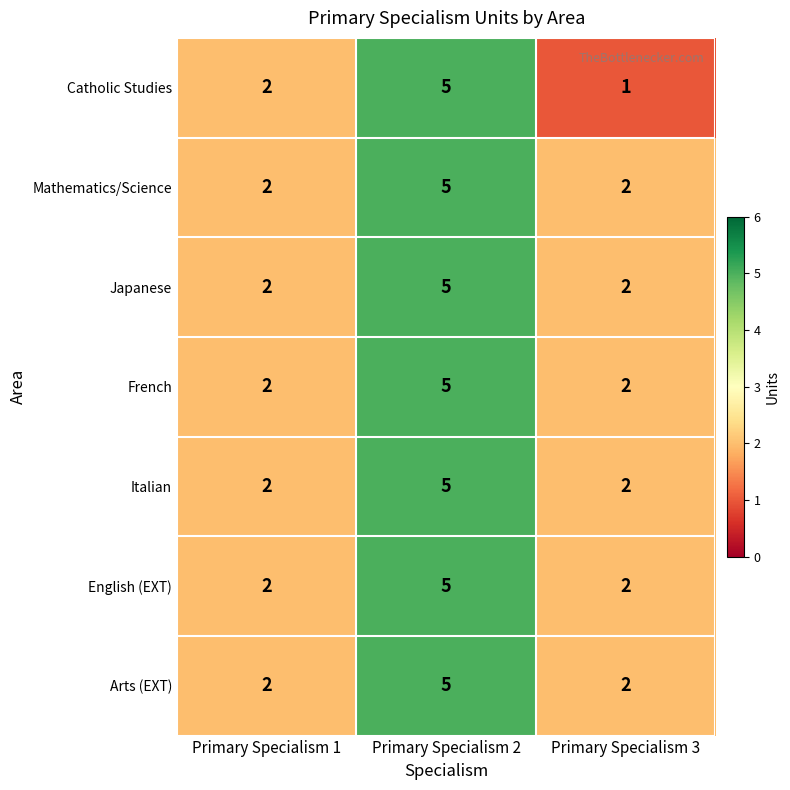

Reading left to right, transcribe all the data shown in this chart.

Catholic Studies: Primary Specialism 1=2	Primary Specialism 2=5	Primary Specialism 3=1
Mathematics/Science: Primary Specialism 1=2	Primary Specialism 2=5	Primary Specialism 3=2
Japanese: Primary Specialism 1=2	Primary Specialism 2=5	Primary Specialism 3=2
French: Primary Specialism 1=2	Primary Specialism 2=5	Primary Specialism 3=2
Italian: Primary Specialism 1=2	Primary Specialism 2=5	Primary Specialism 3=2
English (EXT): Primary Specialism 1=2	Primary Specialism 2=5	Primary Specialism 3=2
Arts (EXT): Primary Specialism 1=2	Primary Specialism 2=5	Primary Specialism 3=2